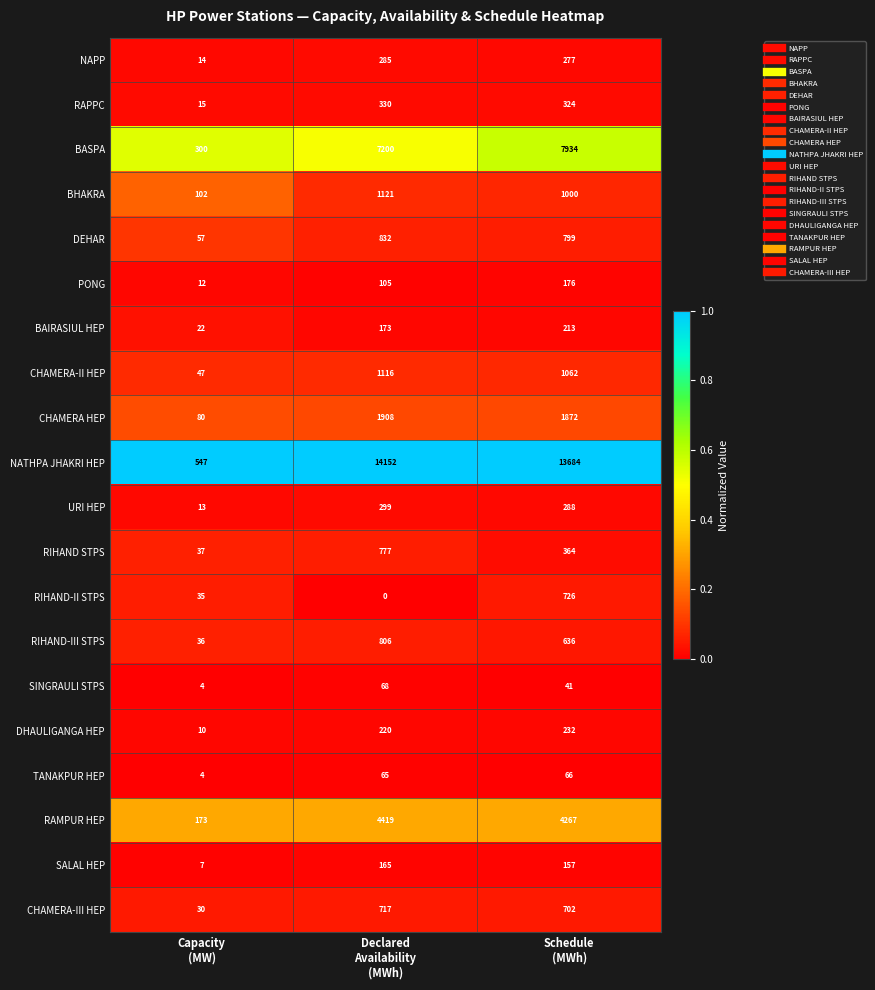

List the series in order of their peak value, lowest first.

TANAKPUR HEP, SINGRAULI STPS, SALAL HEP, PONG, BAIRASIUL HEP, DHAULIGANGA HEP, NAPP, URI HEP, RAPPC, CHAMERA-III HEP, RIHAND-II STPS, RIHAND STPS, RIHAND-III STPS, DEHAR, CHAMERA-II HEP, BHAKRA, CHAMERA HEP, RAMPUR HEP, BASPA, NATHPA JHAKRI HEP